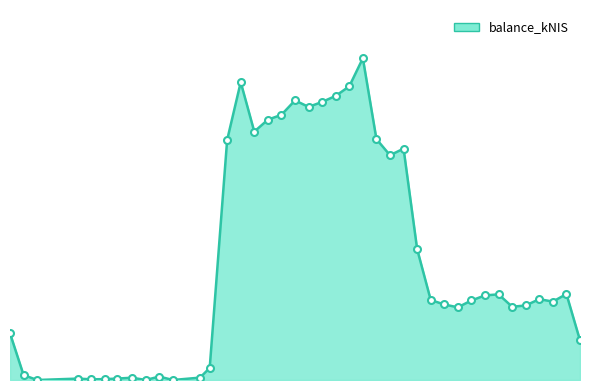

Where is the first local minimum?

2019-02-07